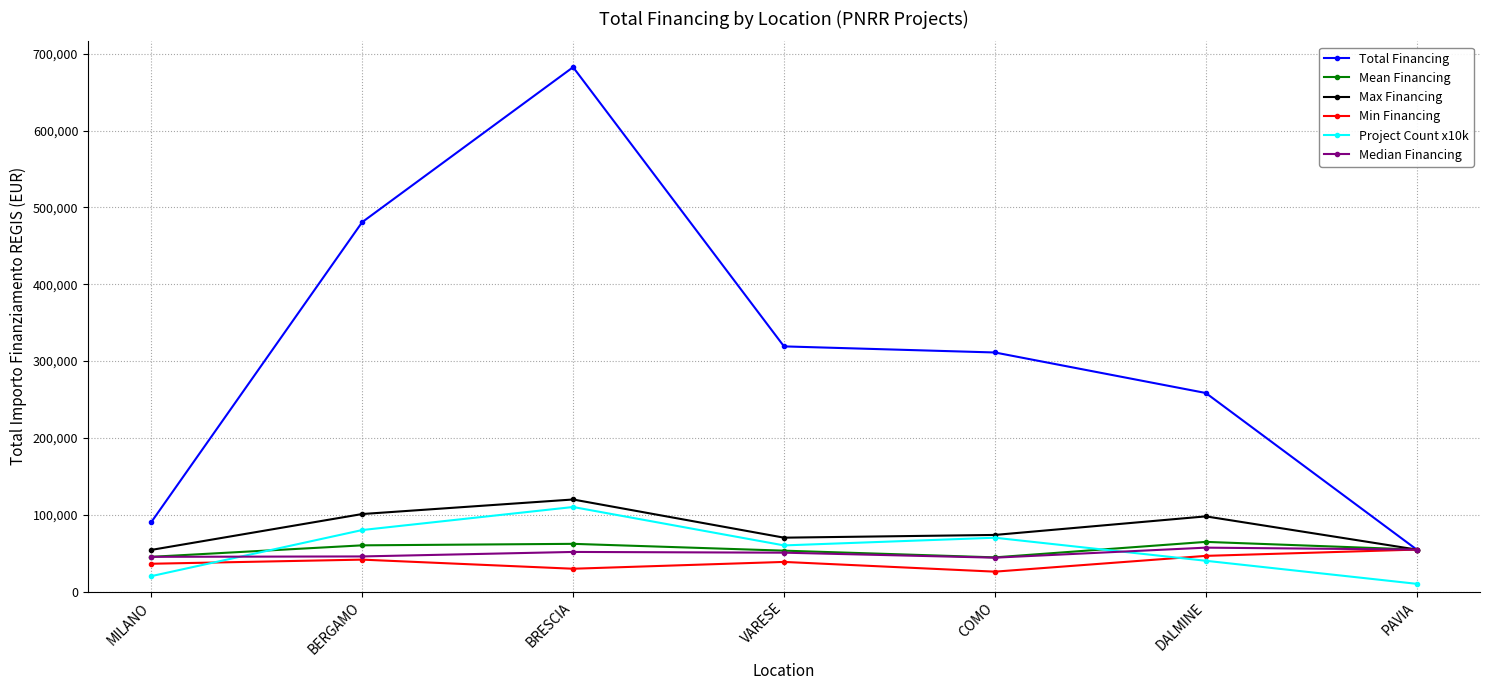

What is the label of the 4th point from the right?

VARESE